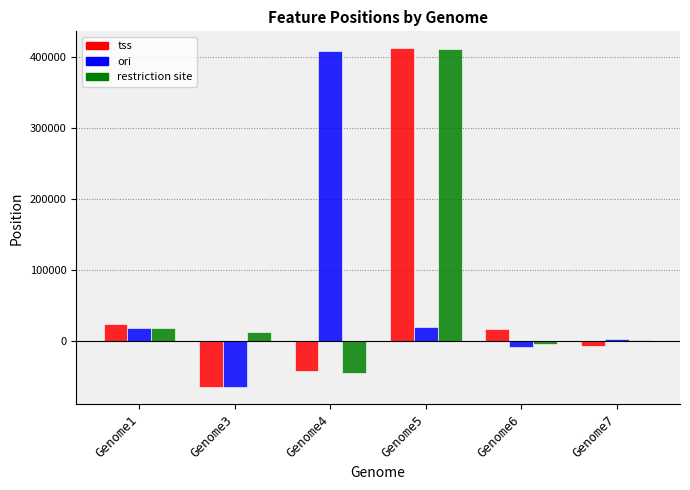

Count the number of categories in the chart.

6